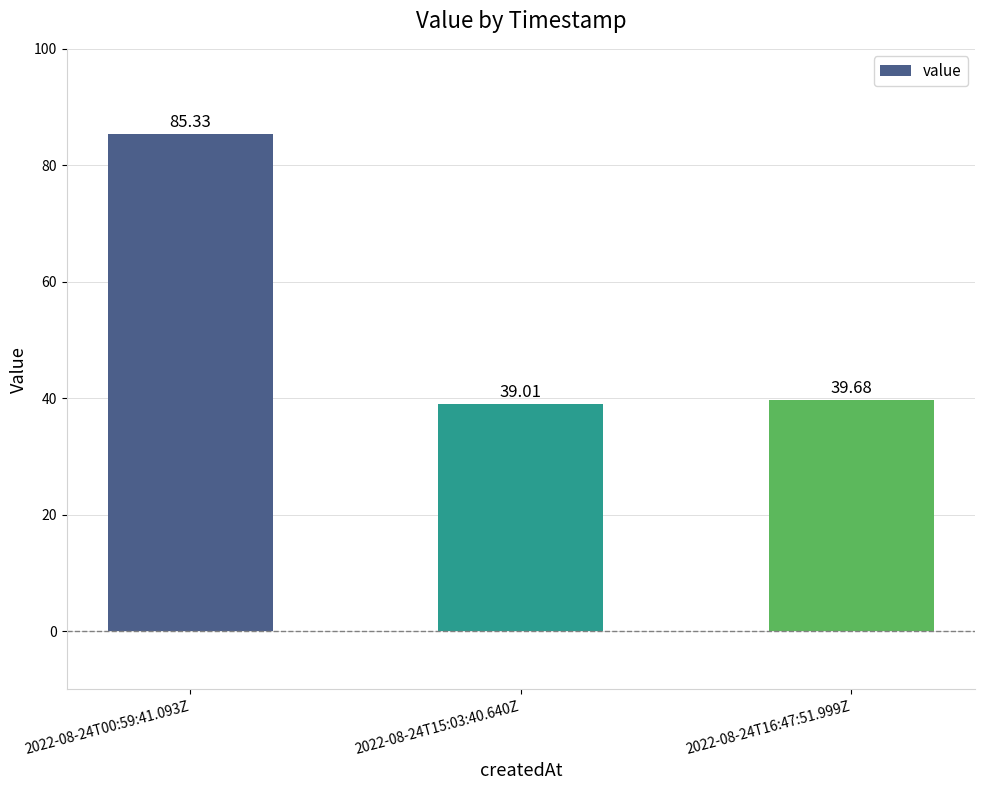

At which category does the chart reach its minimum across all series?

2022-08-24T15:03:40.640Z